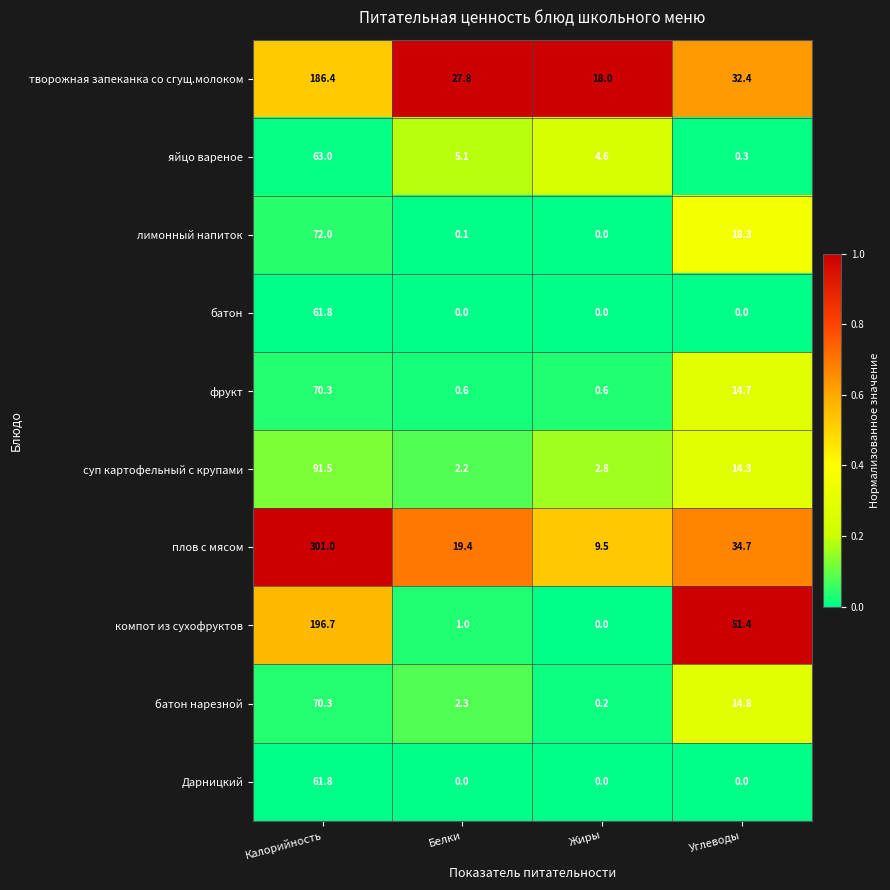

Which category has the highest value across all series?

Калорийность